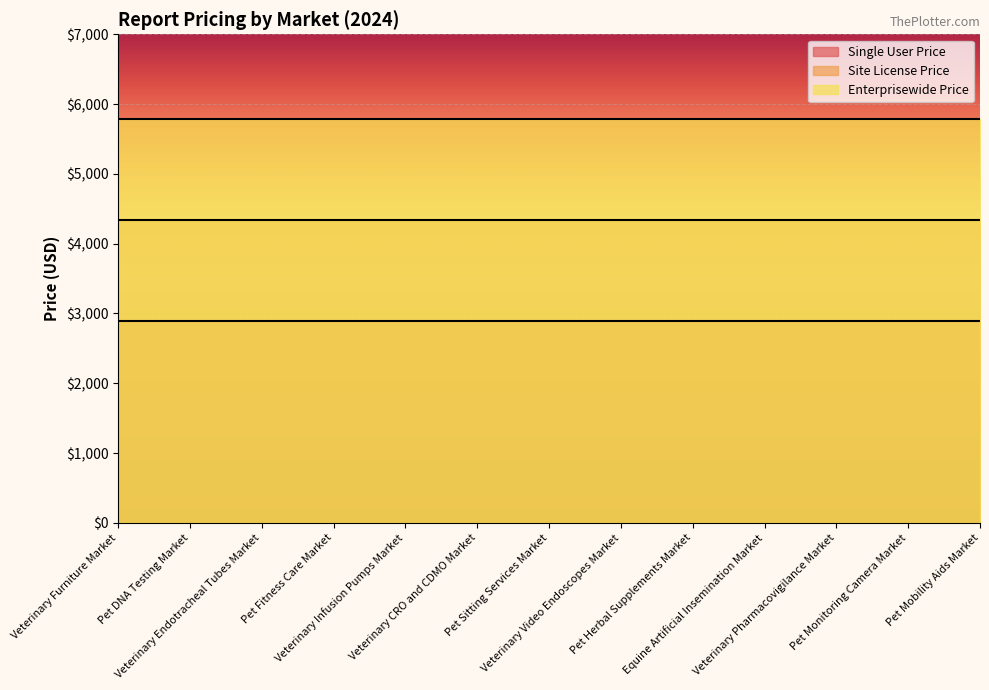

What is the average value of the Single User Price series?

2890